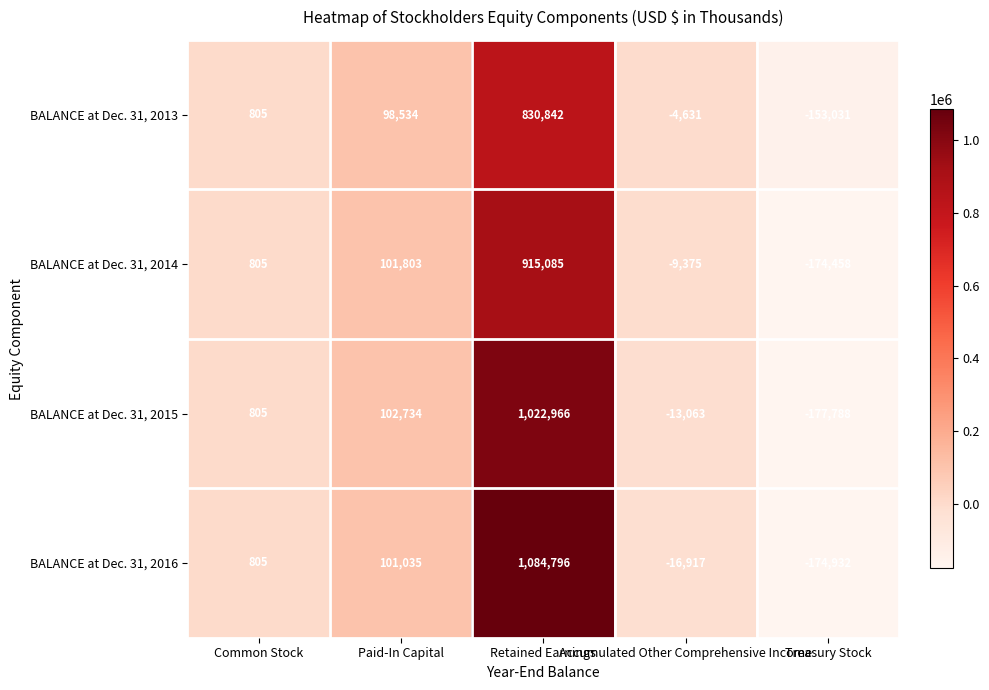

What is the difference between the maximum and minimum values in the BALANCE at Dec. 31, 2013 series?

983873